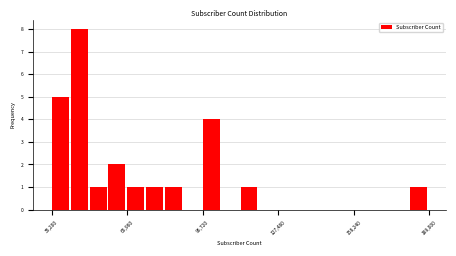

Read against the x-axis, roughly where is the centre of the tallest bar?

45000